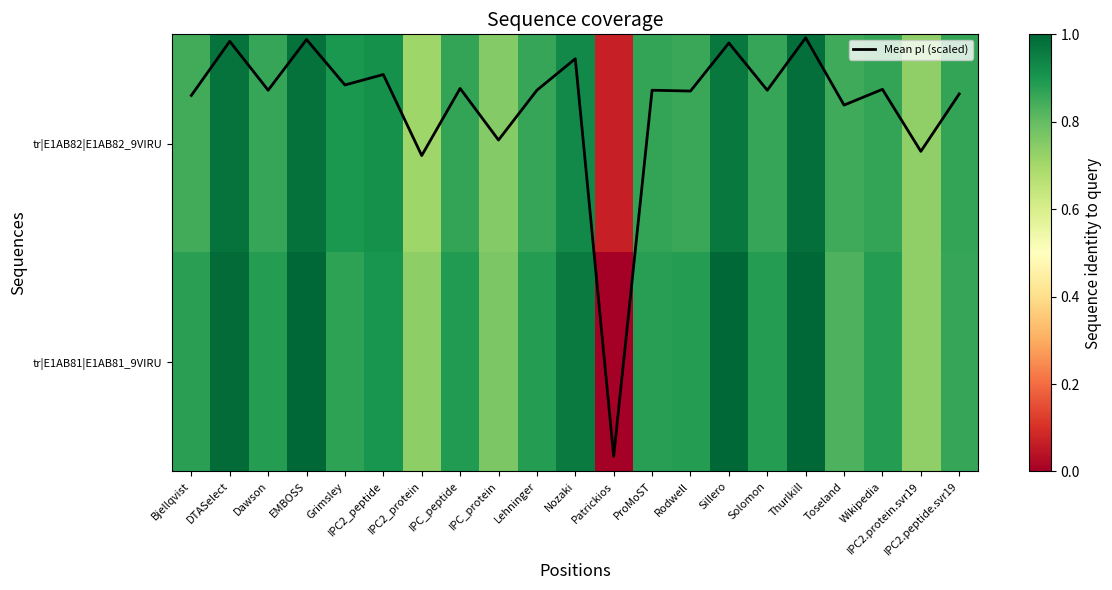

At how many categories does at least one series exceed 3?

21